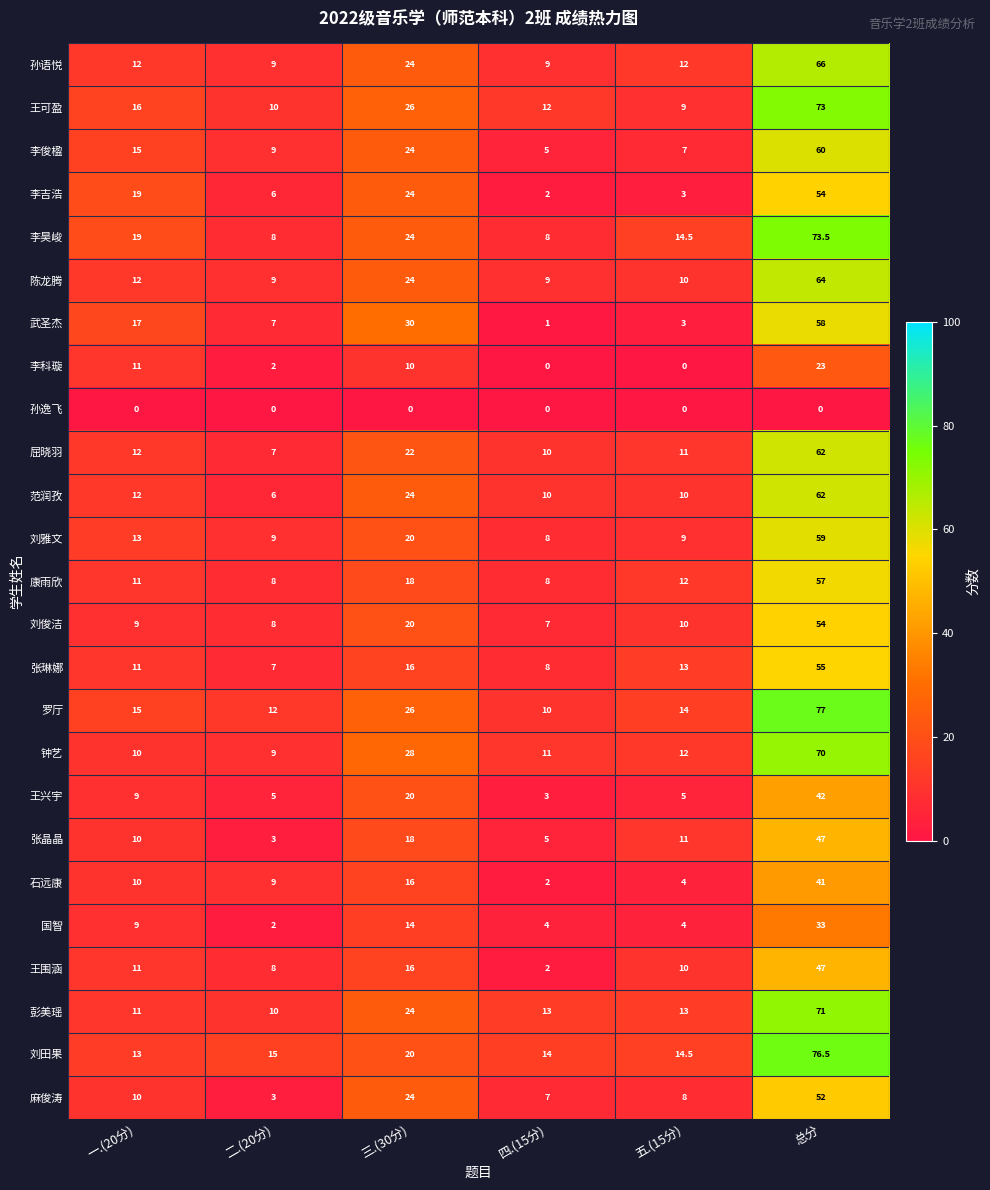

Between 四.(15分) and 总分, which series saw the biggest shift?

罗厅